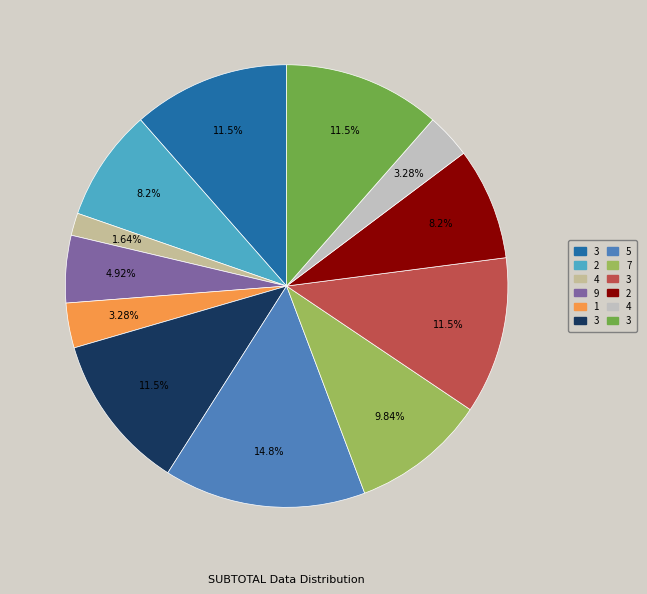

Is there a majority slice in this chart?

No